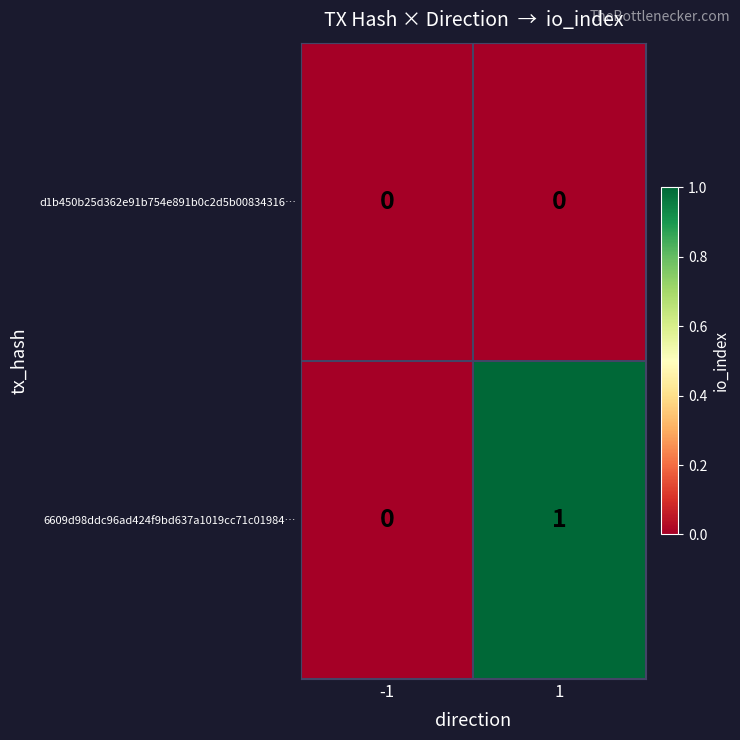

Rank the series by their maximum value, from highest to lowest.

6609d98ddc96ad424f9bd637a1019cc71c01984…, d1b450b25d362e91b754e891b0c2d5b00834316…